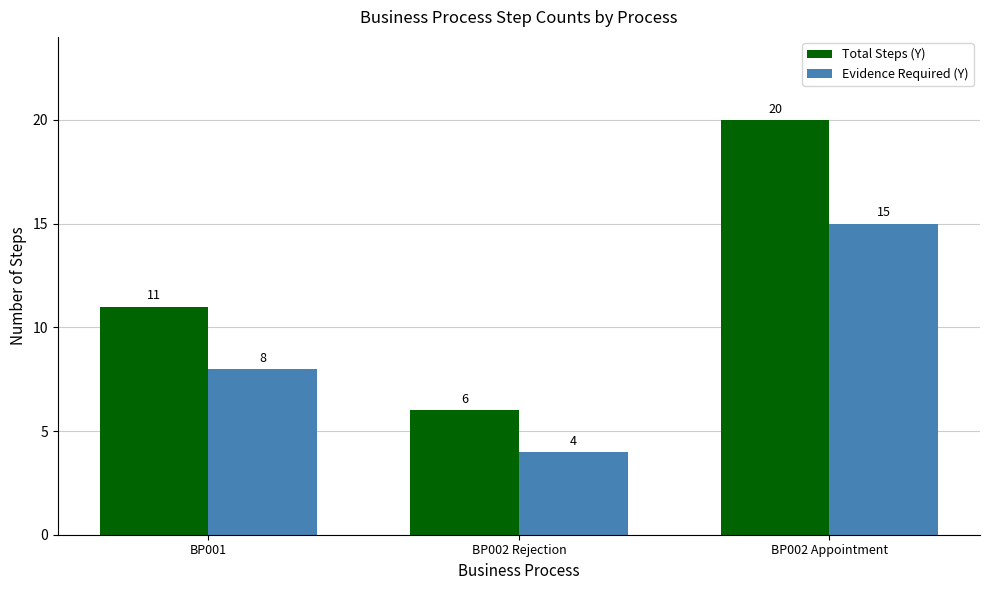

How many distinct data groups are displayed?

2